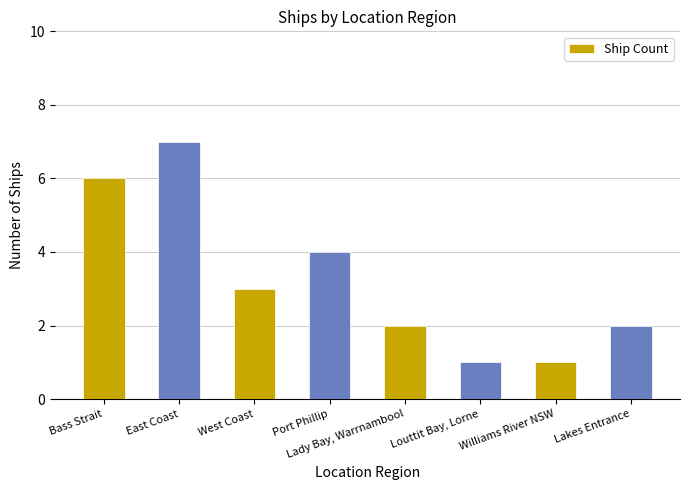

What is the average value?

3